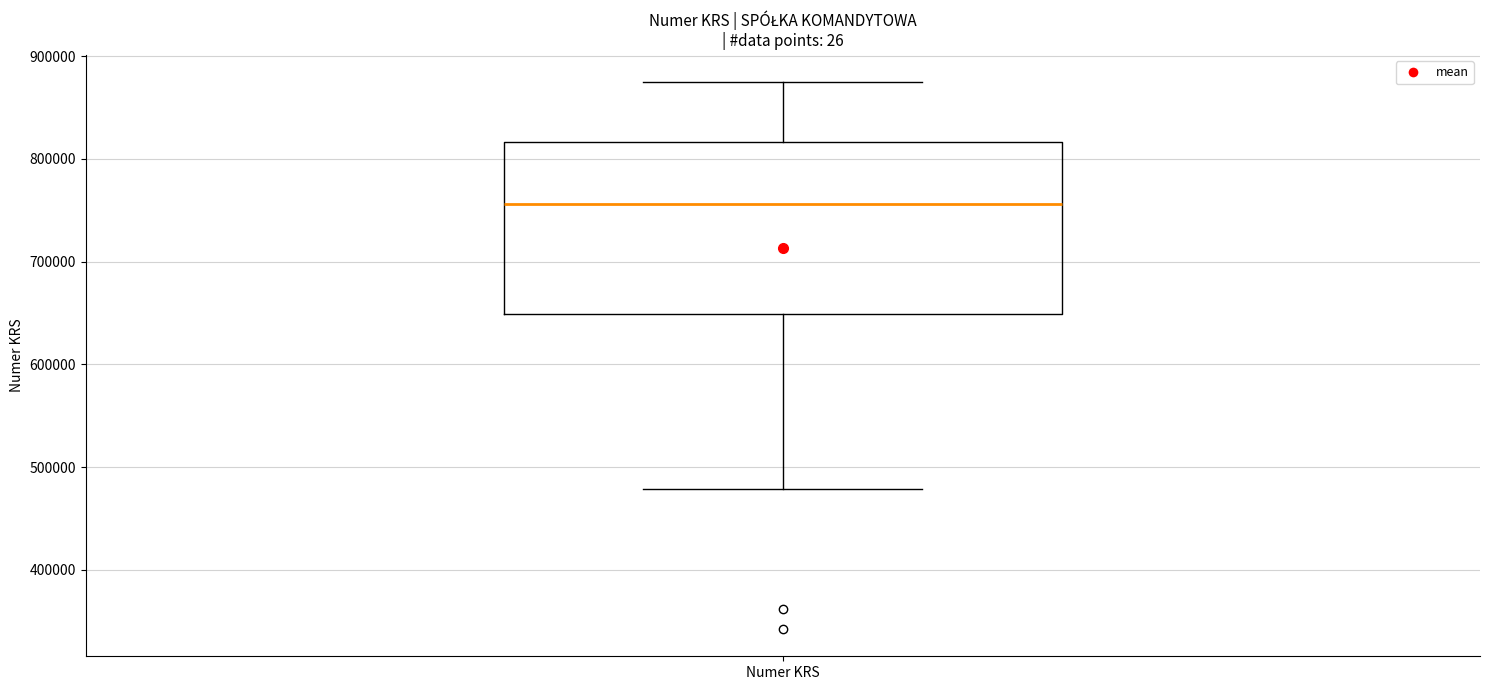

Transcribe this box plot: give where the median line is, the range the box spans, and where the two whiskers end, as read against the y-axis. The values are not printed on the chart, so give them approximately, as read against the axis.

median 760000, box 650000 to 820000, whiskers 480000 to 870000